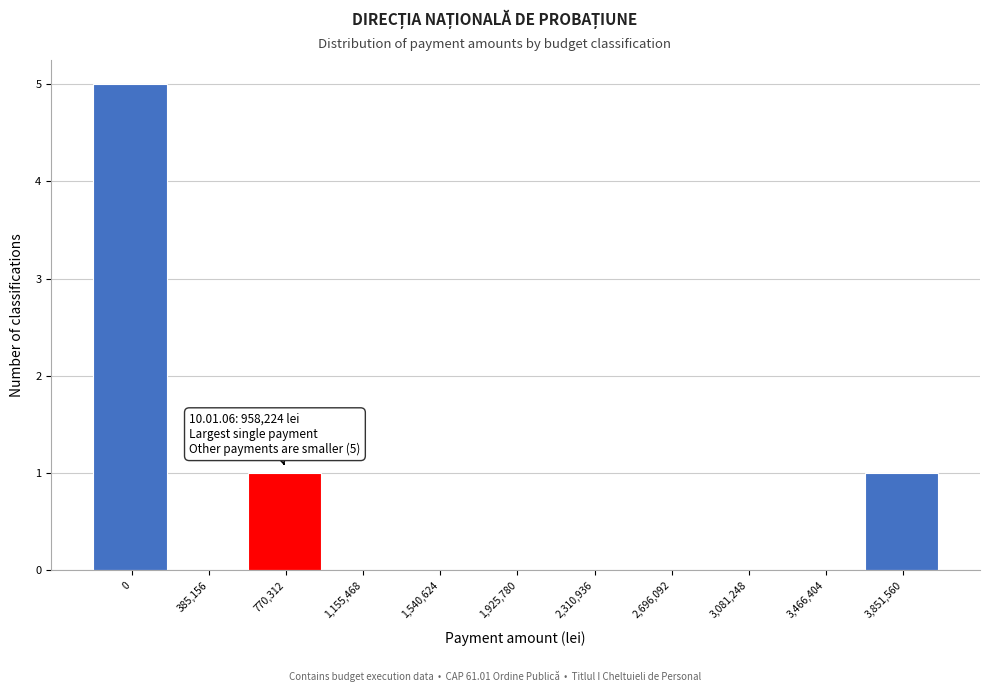

Reading right to left, transcribe all the data shown in this chart.

3,851,560=1	3,466,404=0	3,081,248=0	2,696,092=0	2,310,936=0	1,925,780=0	1,540,624=0	1,155,468=0	770,312=1	385,156=0	0=5